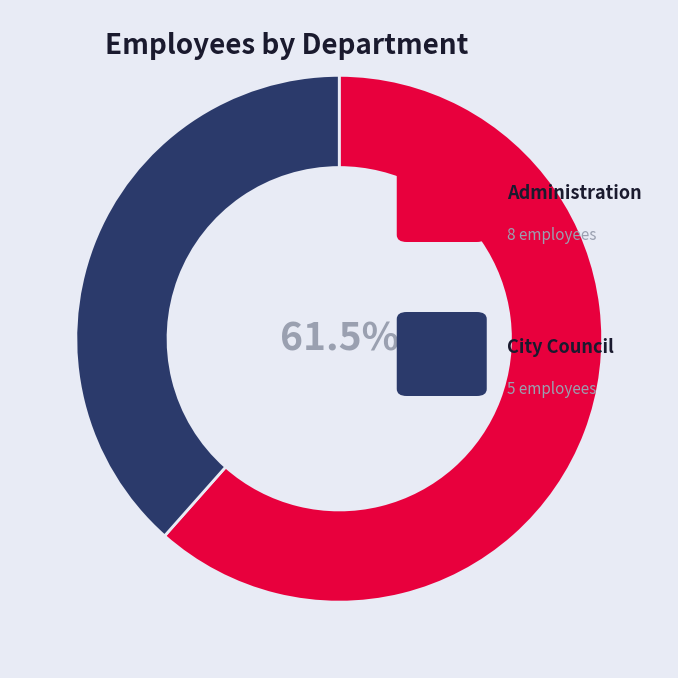

Is there any slice that represents more than half of the pie?

Yes